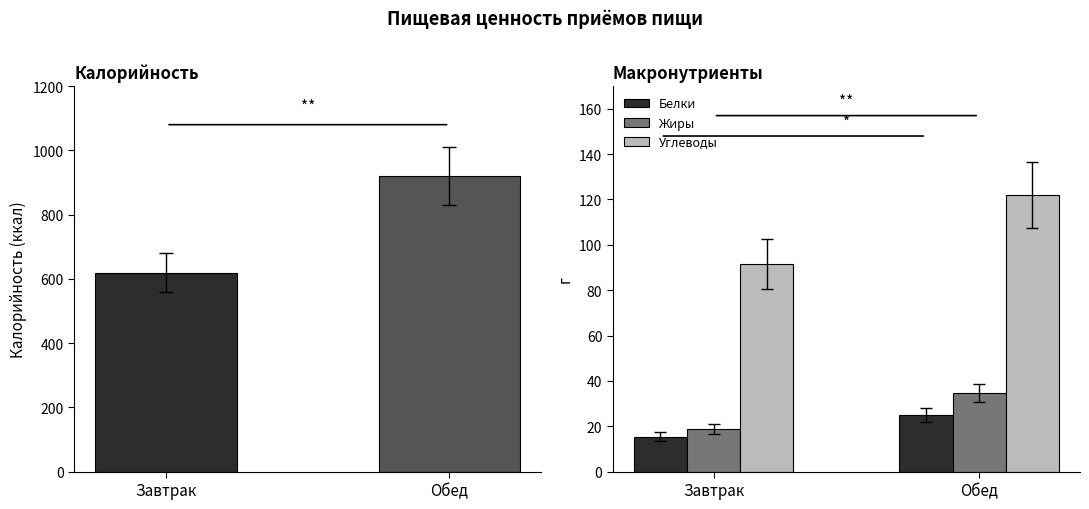

What is the difference between the Углеводы values at Обед and Завтрак?

30.3